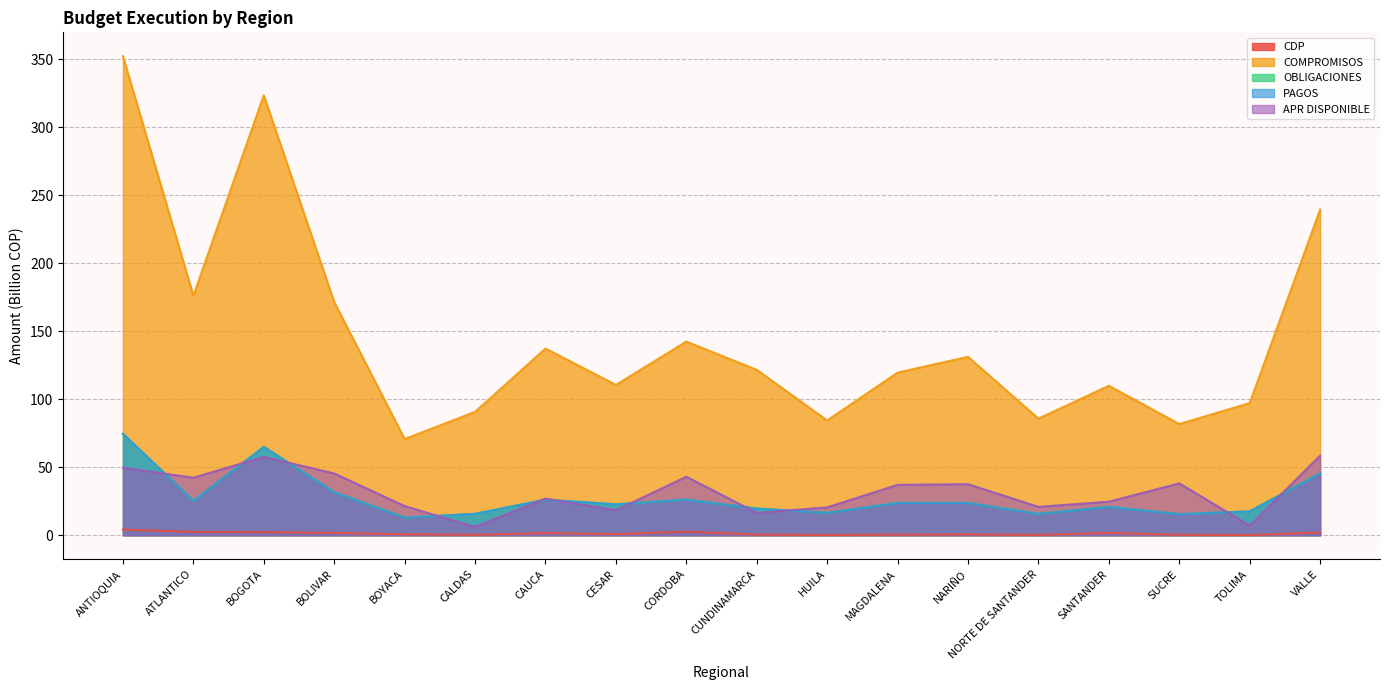

List the series in order of their peak value, highest first.

COMPROMISOS, OBLIGACIONES, PAGOS, APR DISPONIBLE, CDP